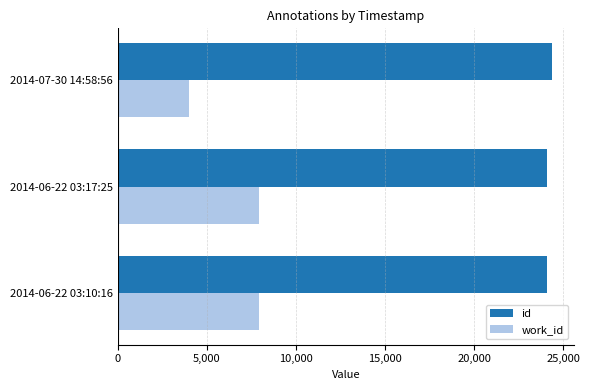

Rank the series by their maximum value, from lowest to highest.

work_id, id